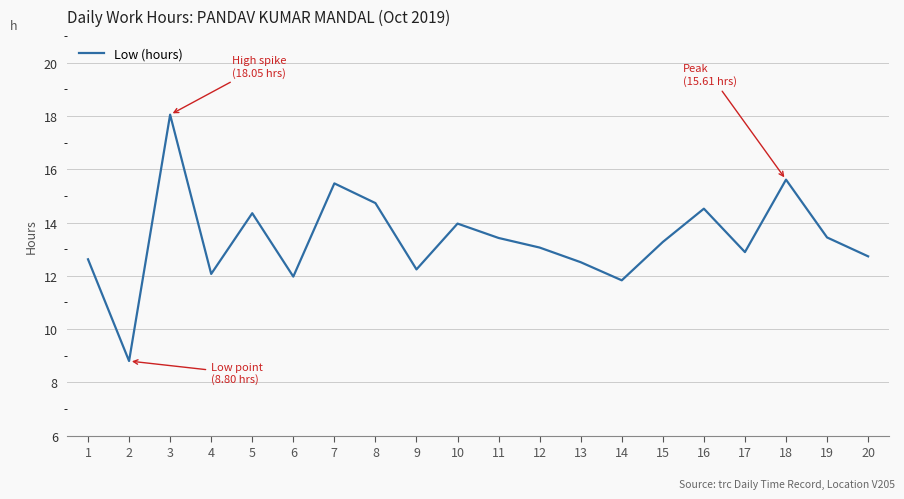

What is the maximum value shown in the chart?

18.1